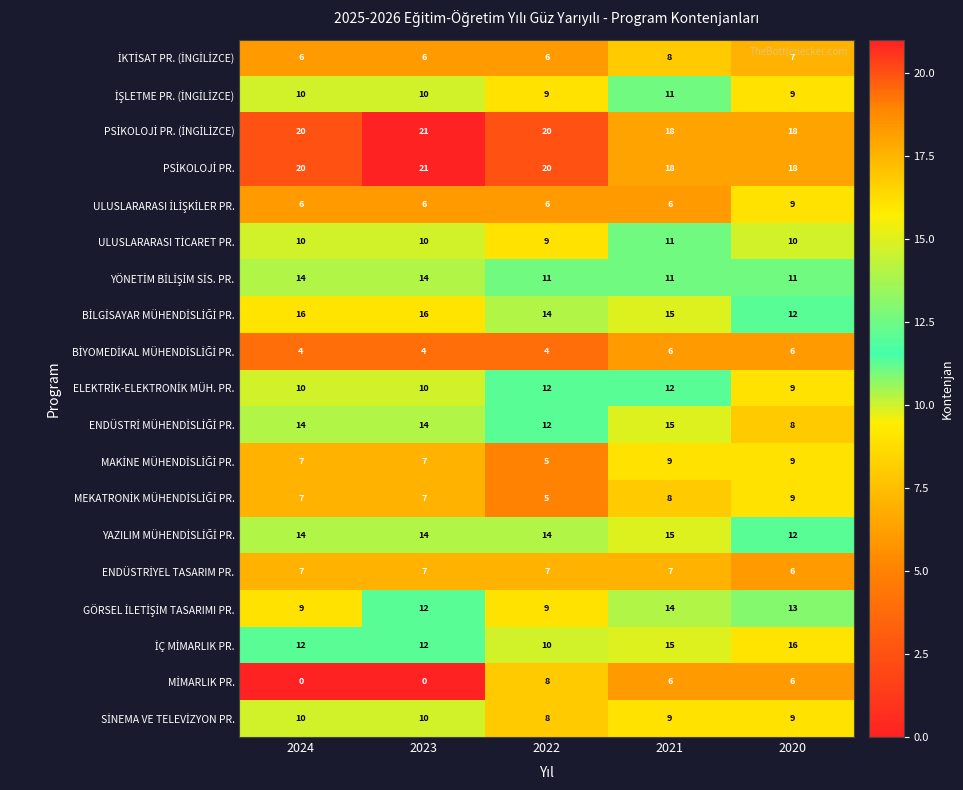

What is the maximum value shown in the chart?

21